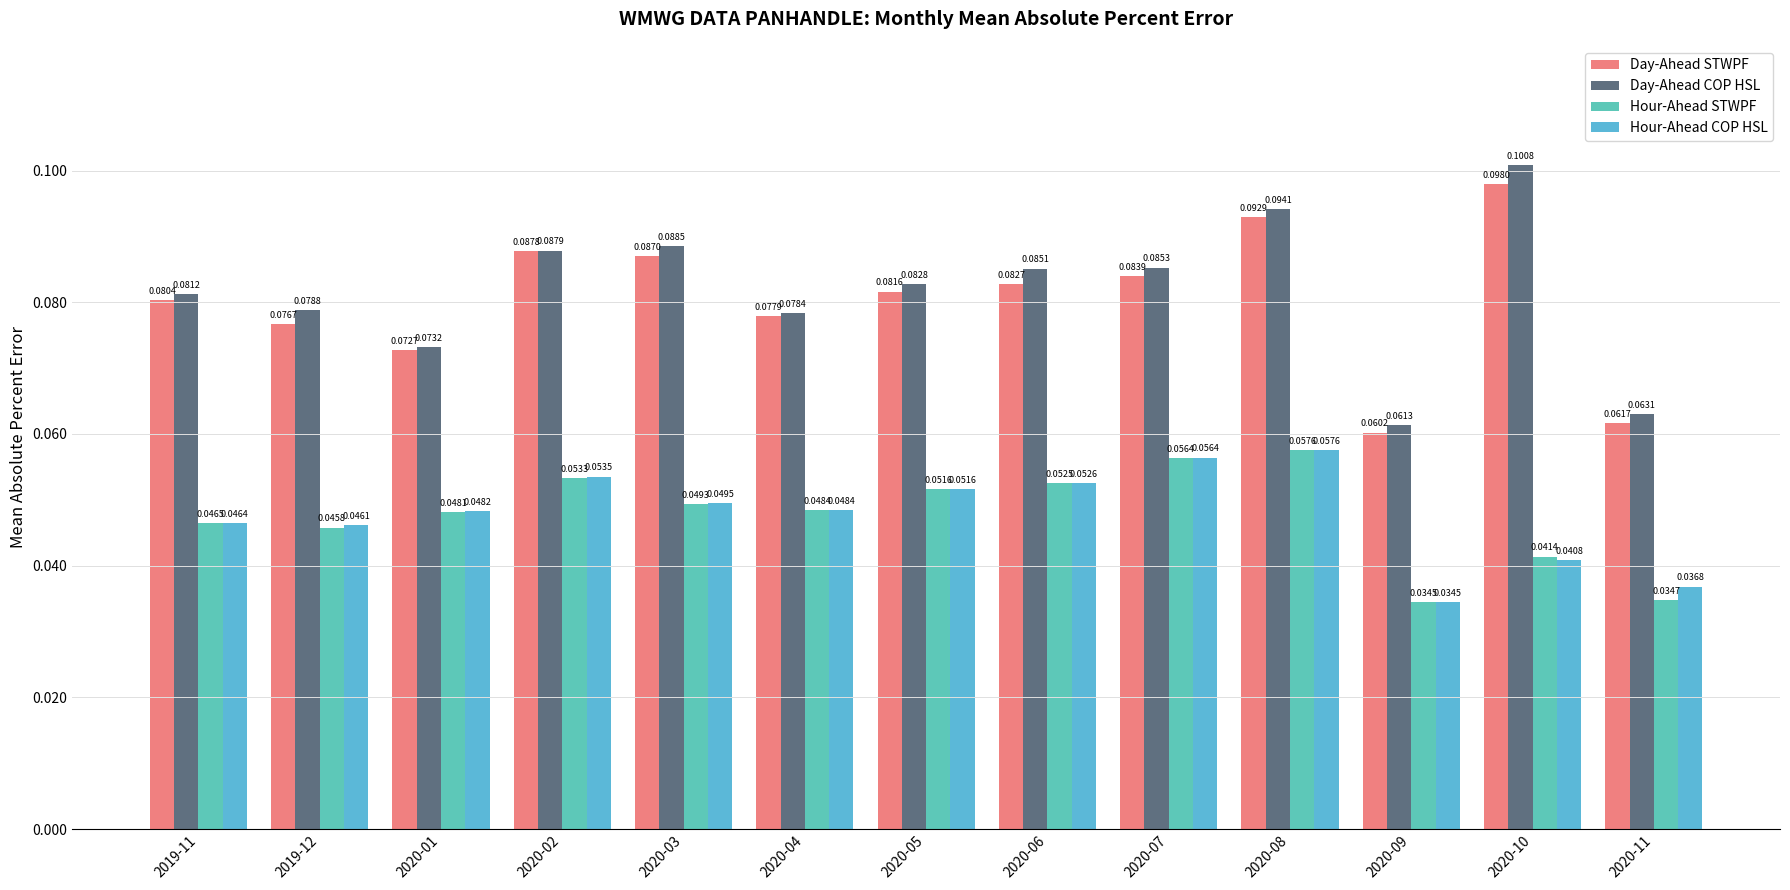

Count the Hour-Ahead COP HSL values in the range 0 to 1.

13